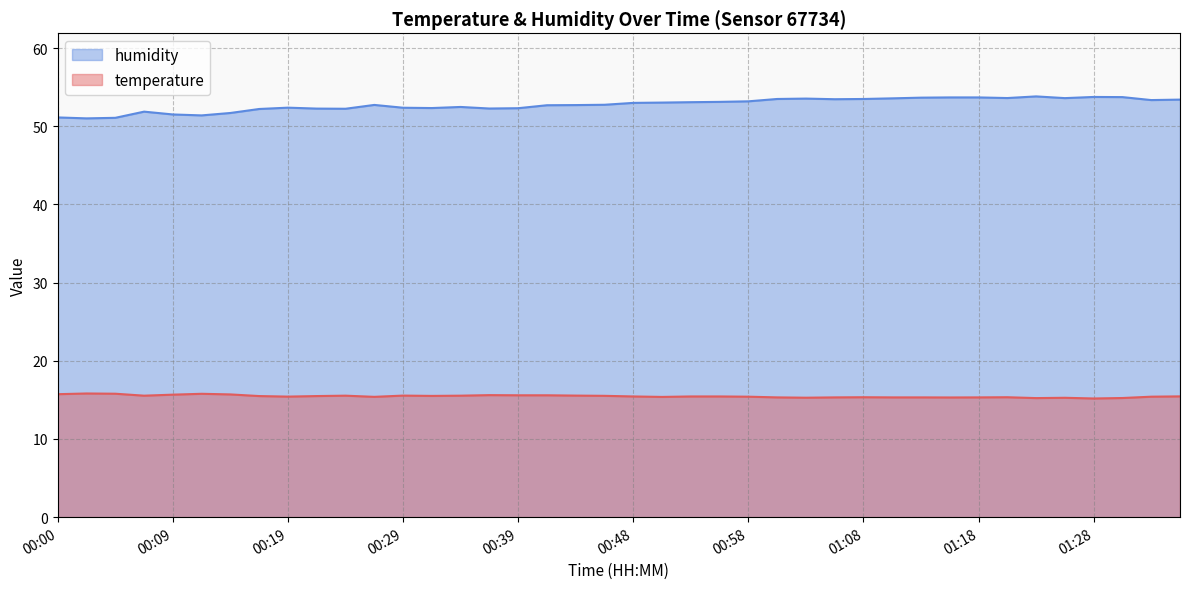

Reading left to right, list all the values displayed in this chart.

temperature: 15.7	15.8	15.8	15.5	15.7	15.8	15.7	15.5	15.4	15.5	15.5	15.4	15.6	15.5	15.5	15.6	15.6	15.6	15.6	15.5	15.4	15.4	15.4	15.4	15.4	15.3	15.3	15.3	15.3	15.3	15.3	15.3	15.3	15.3	15.2	15.3	15.2	15.2	15.4	15.4
humidity: 51.1	51.0	51.1	51.9	51.5	51.4	51.7	52.2	52.4	52.3	52.2	52.7	52.4	52.3	52.5	52.3	52.3	52.7	52.7	52.8	53.0	53.0	53.1	53.1	53.2	53.5	53.5	53.5	53.5	53.6	53.7	53.7	53.7	53.6	53.8	53.6	53.8	53.7	53.4	53.4